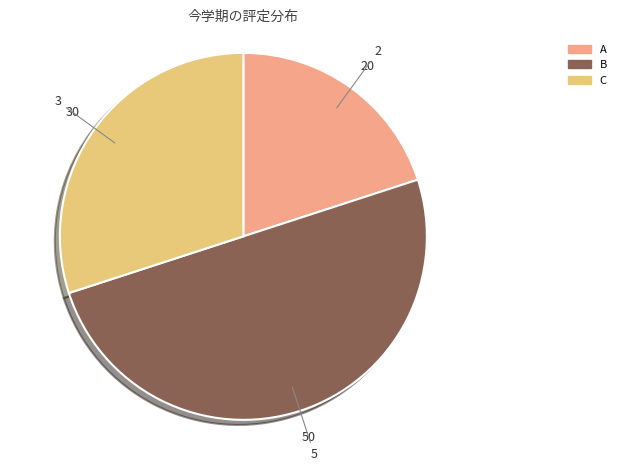

Is the sum of A and B greater than half?

Yes